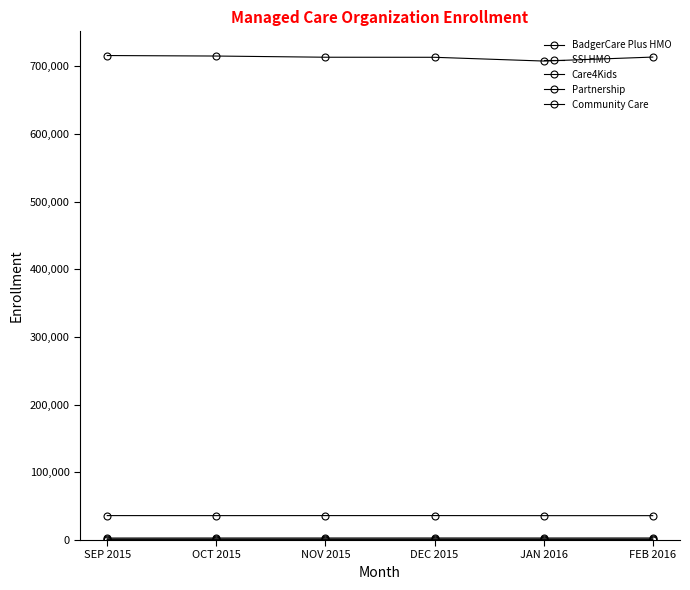

True or false: Care4Kids and Community Care intersect in this chart.

False